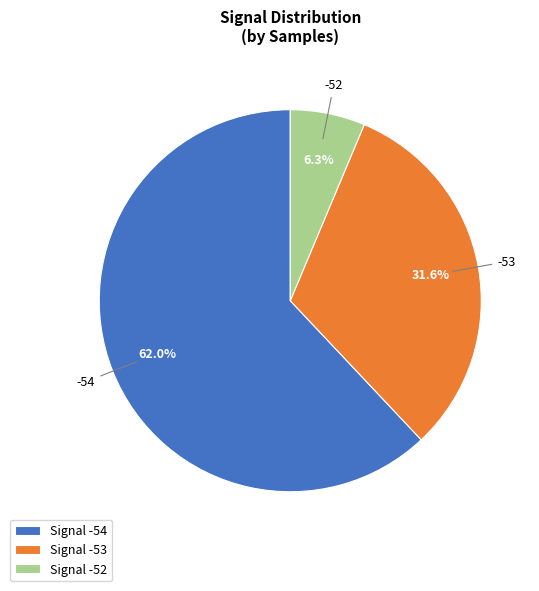

Is there any slice that represents more than half of the pie?

Yes